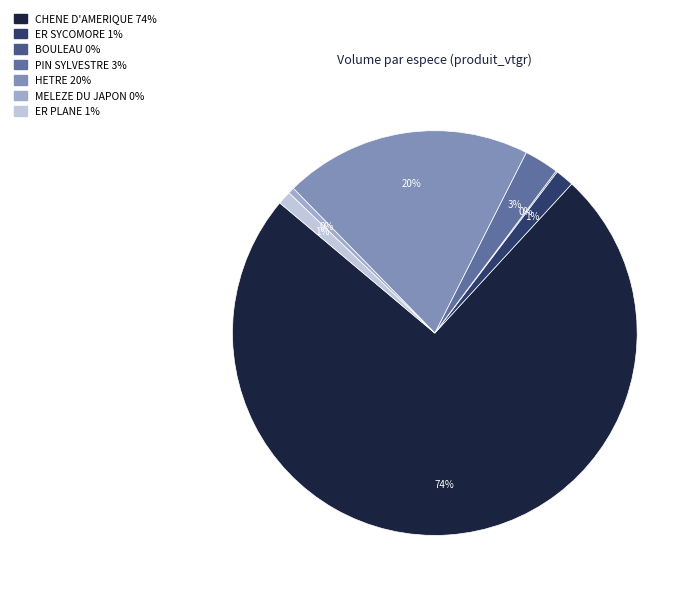

Between BOULEAU and PIN SYLVESTRE, which is larger?

PIN SYLVESTRE